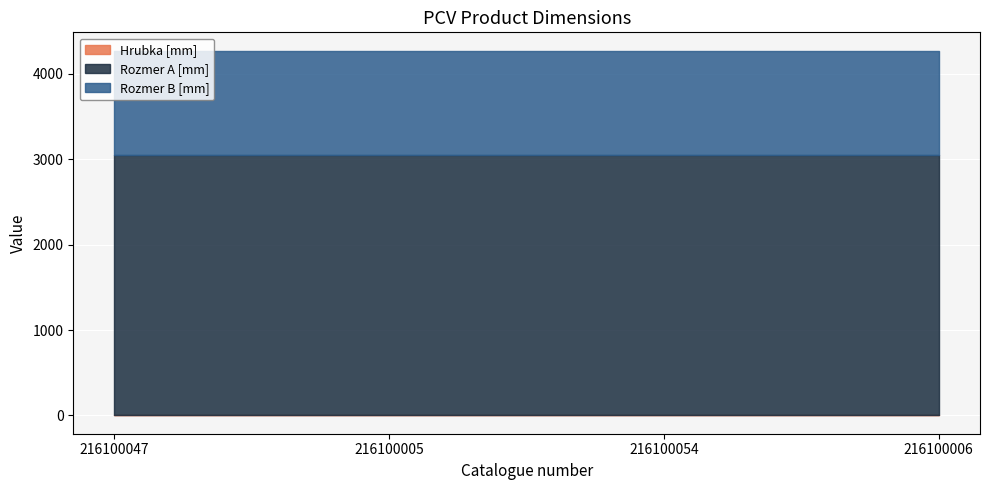

What is the total value across all series at 216100054?

4273.0